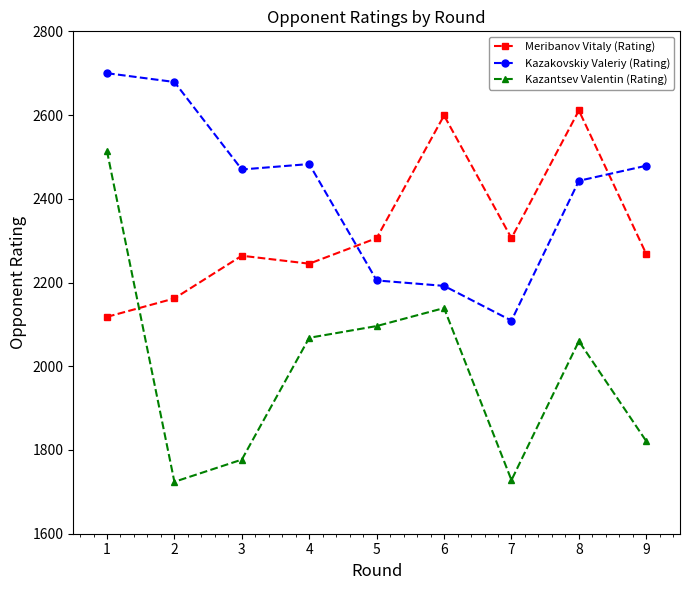

Does the chart have visible grid lines?

No